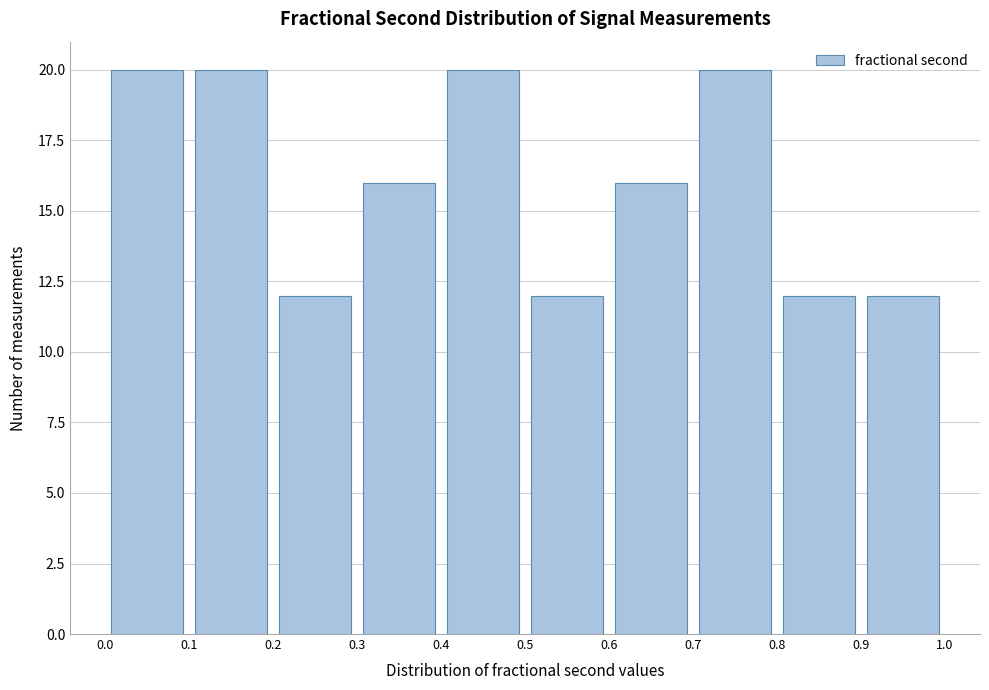

Reading left to right, transcribe this chart: for each bar, give the range it covers on the x-axis and its height. The values are not printed on the chart, so give them approximately, as read against the axis.

0.0 to 0.1: 20
0.1 to 0.2: 20
0.2 to 0.3: 12
0.3 to 0.4: 16
0.4 to 0.5: 20
0.5 to 0.6: 12
0.6 to 0.7: 16
0.7 to 0.8: 20
0.8 to 0.9: 12
0.9 to 1.0: 12